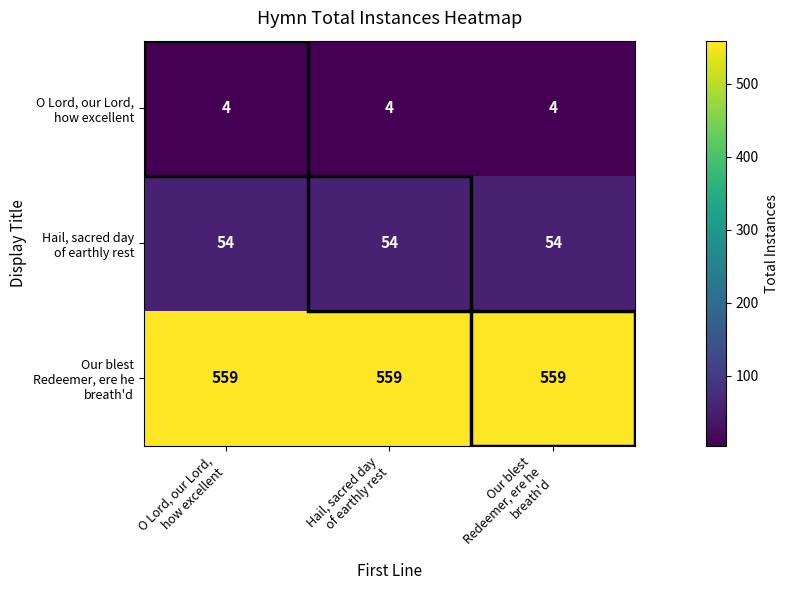

At how many categories does at least one series exceed 99?

3